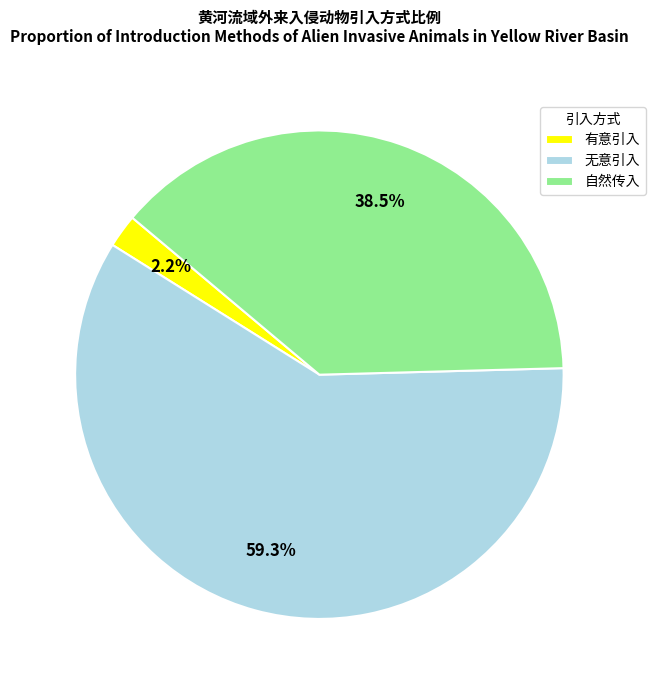

What percentage is NOT represented by 无意引入?

40.7%